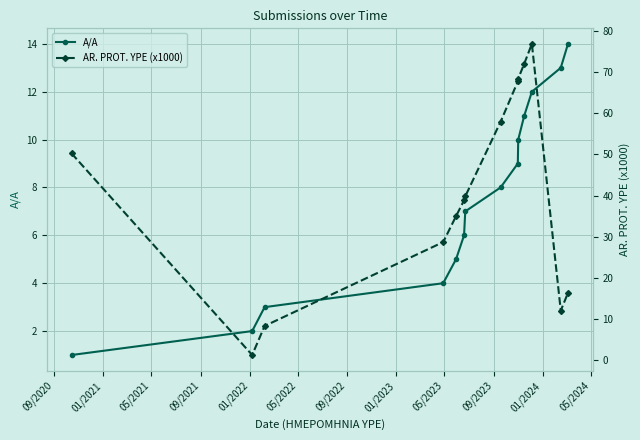

What are all the series names shown in the legend?

A/A, AR. PROT. YPE (x1000)